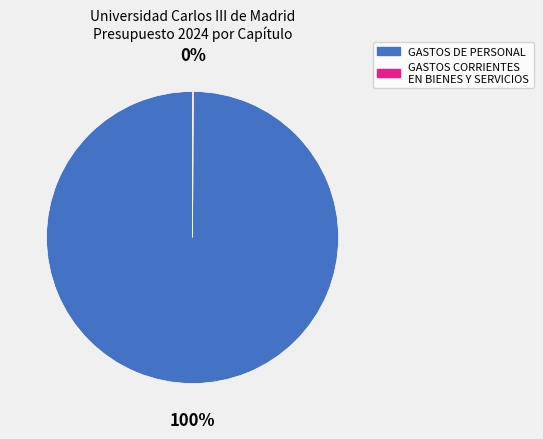

Does any single category account for the majority?

Yes